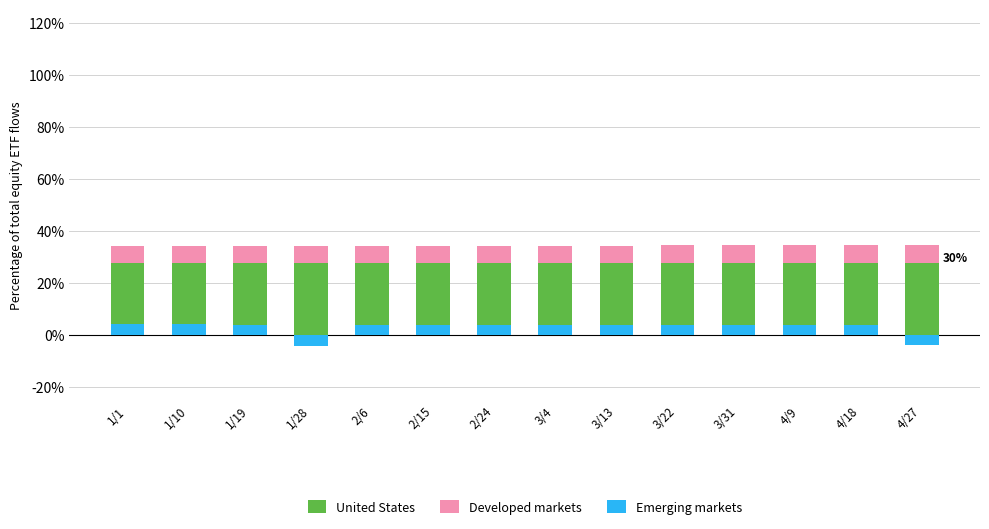

List the series in order of their overall mean, highest first.

United States, Developed markets, Emerging markets